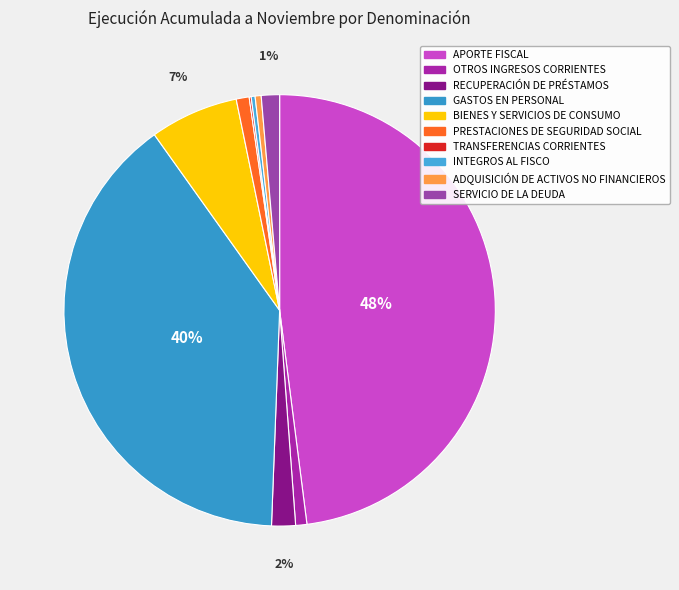

What percentage is NOT represented by BIENES Y SERVICIOS DE CONSUMO?

93.4%